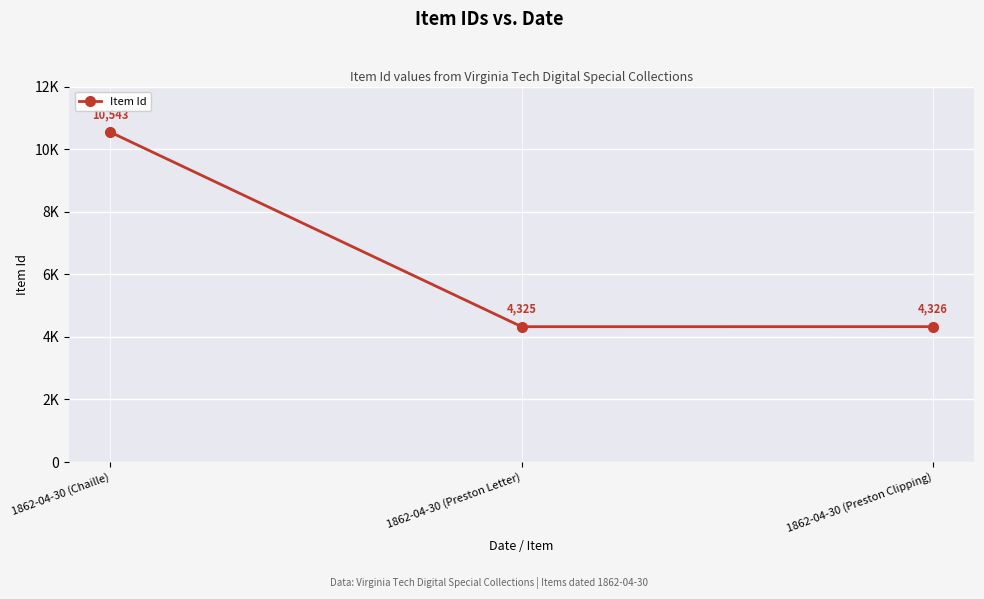

What is the change in value from 1862-04-30 (Chaille) to 1862-04-30 (Preston Clipping)?

-6217